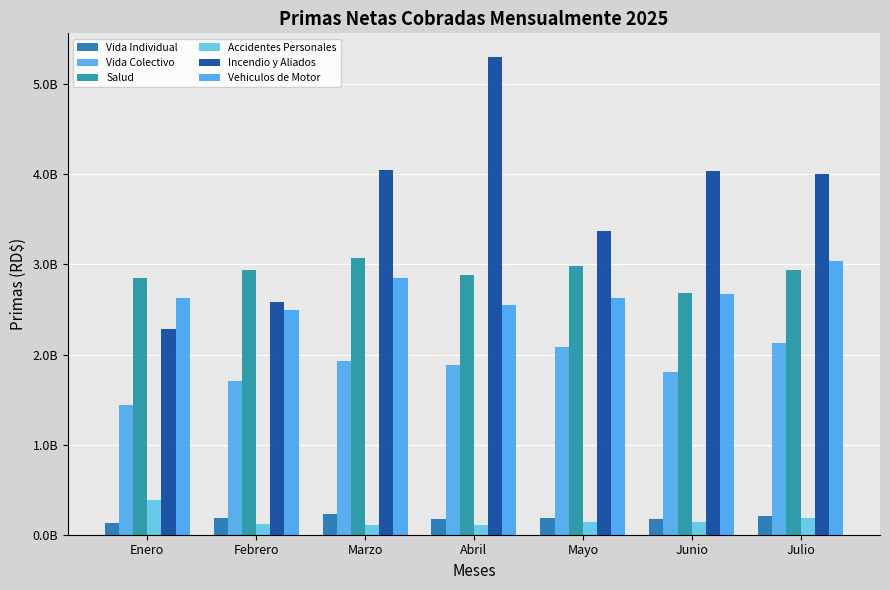

Is it true that Vehiculos de Motor equals 2672194982.6 at Junio?

True